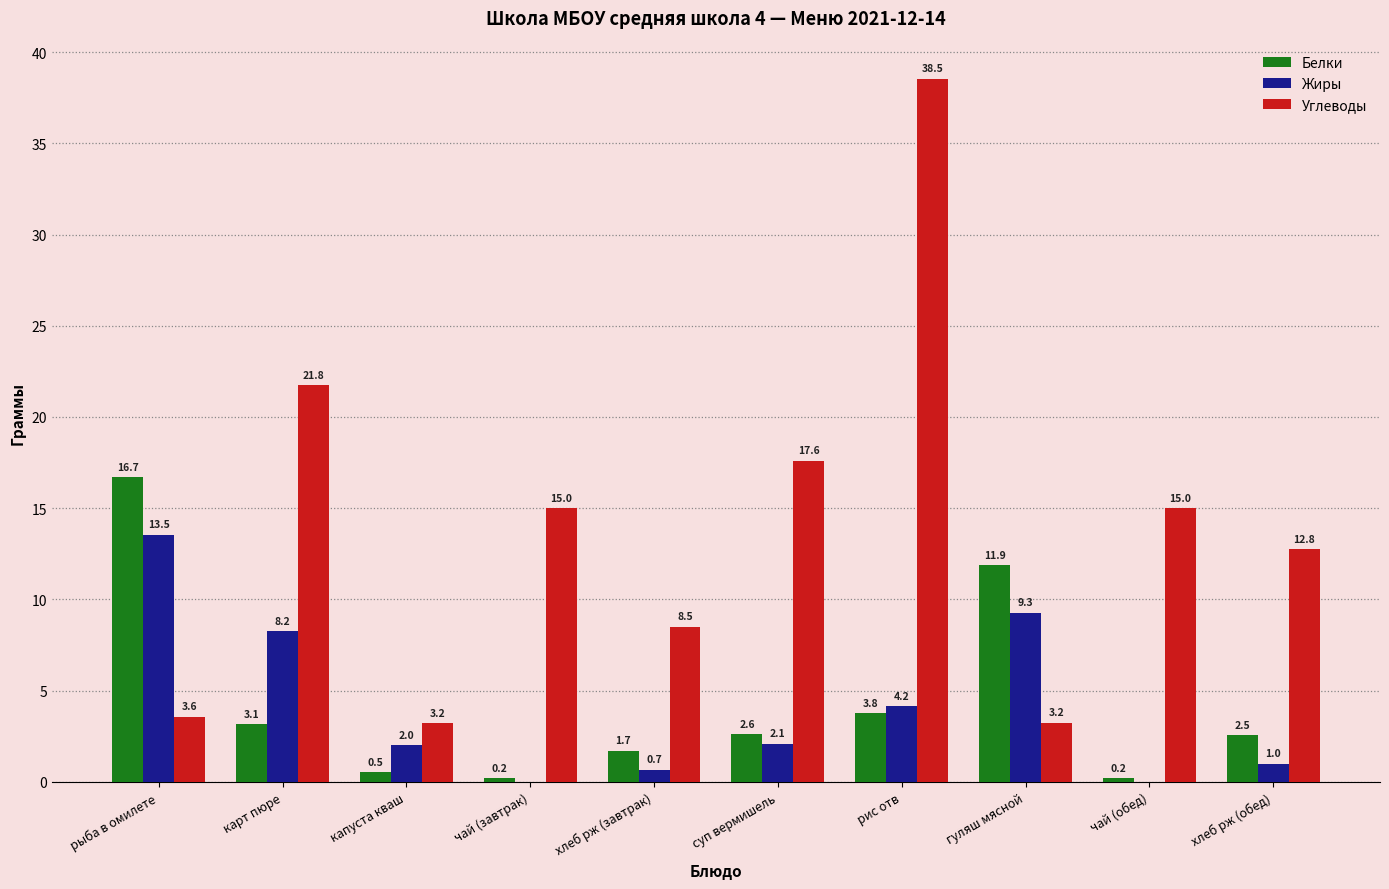

Which series has the largest total across all categories?

Углеводы